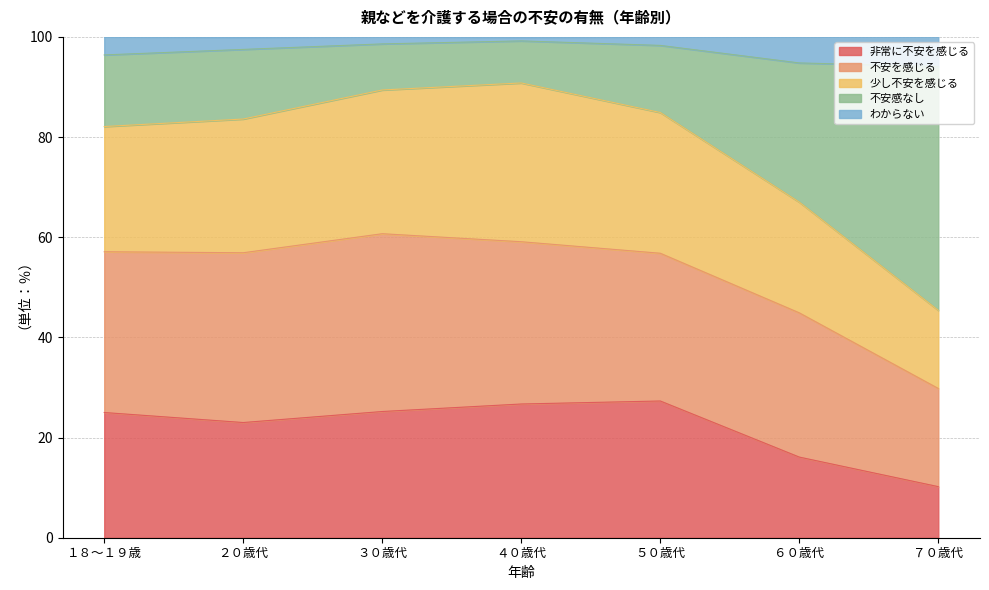

What is the total value across all series at １８～１９歳?

100.0